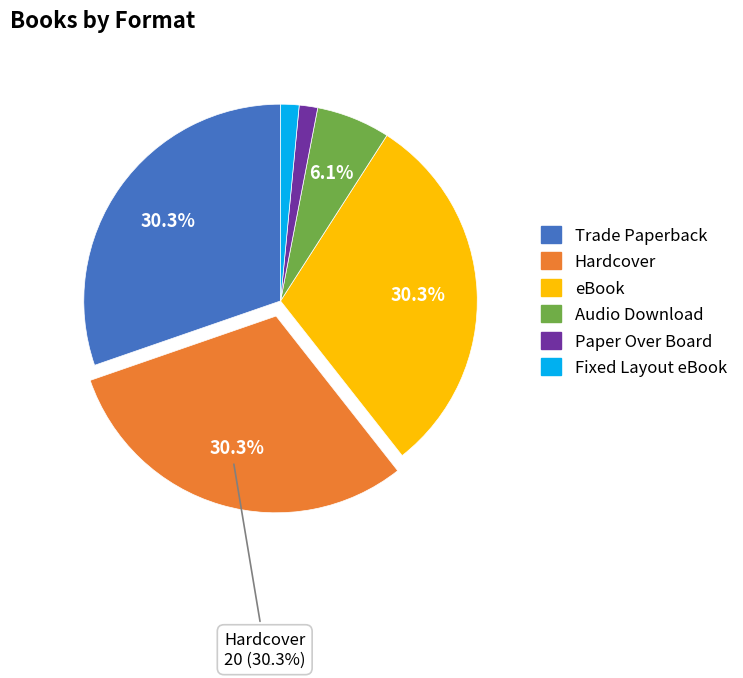

Which has a higher value, Fixed Layout eBook or Trade Paperback?

Trade Paperback